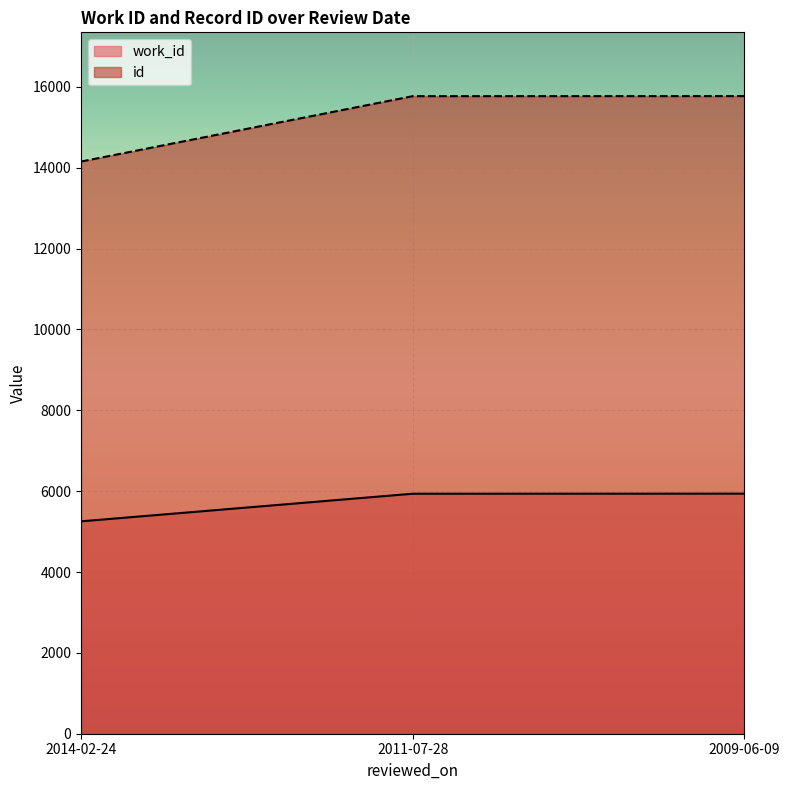

Read the work_id value at 2011-07-28, to the nearest 50.

5950